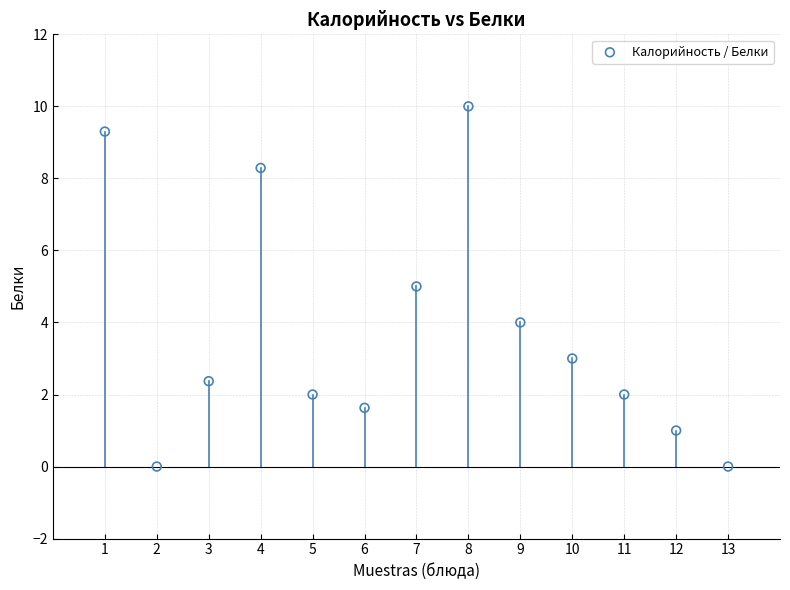

What is the range of X values (max minus min)?

12.0